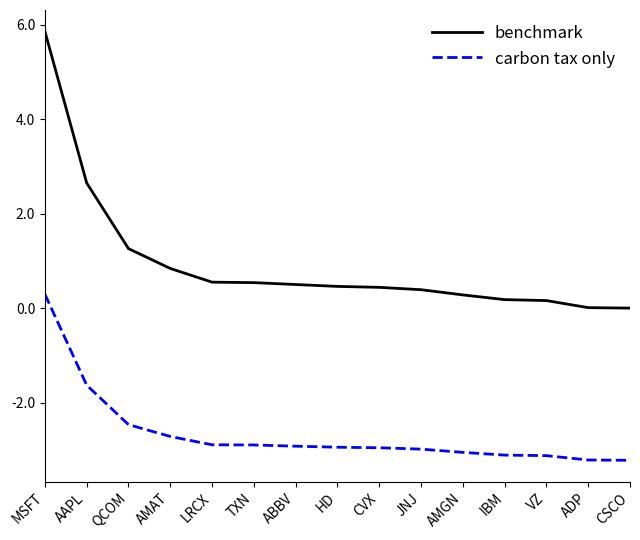

How many negative values does the carbon tax only series have?

14